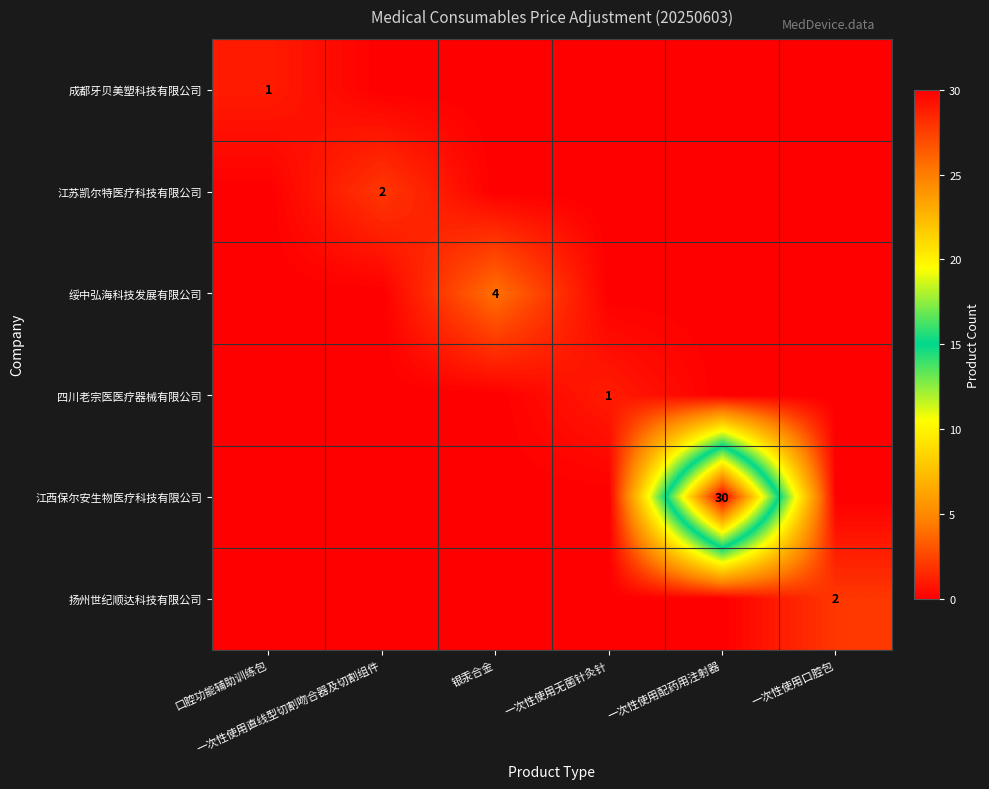

Rank the series at 一次性使用口腔包 from highest to lowest value.

扬州世纪顺达科技有限公司, 成都牙贝美塑科技有限公司, 江苏凯尔特医疗科技有限公司, 绥中弘海科技发展有限公司, 四川老宗医医疗器械有限公司, 江西保尔安生物医疗科技有限公司